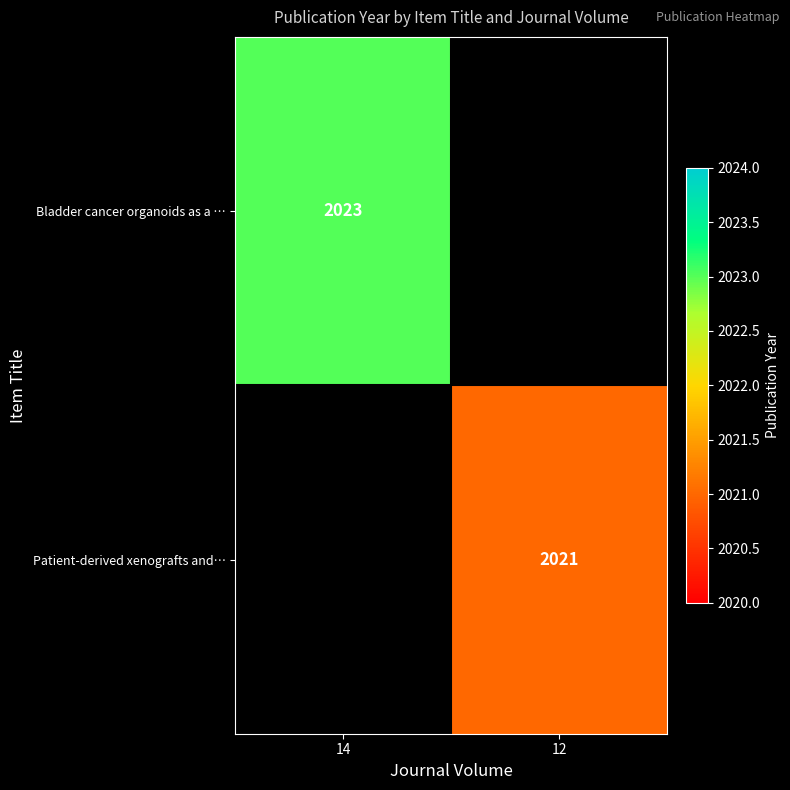

What is the minimum value shown in the chart?

2021.0